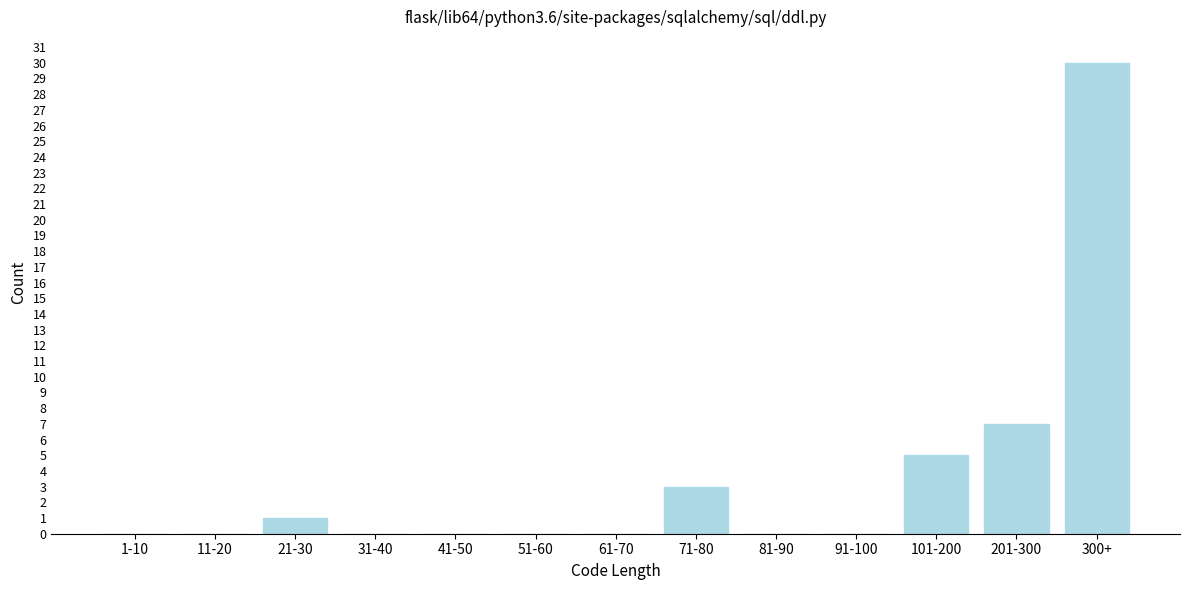

Reading left to right, what are all the values shown in this chart?

1-10=0	11-20=0	21-30=1	31-40=0	41-50=0	51-60=0	61-70=0	71-80=3	81-90=0	91-100=0	101-200=5	201-300=7	300+=30